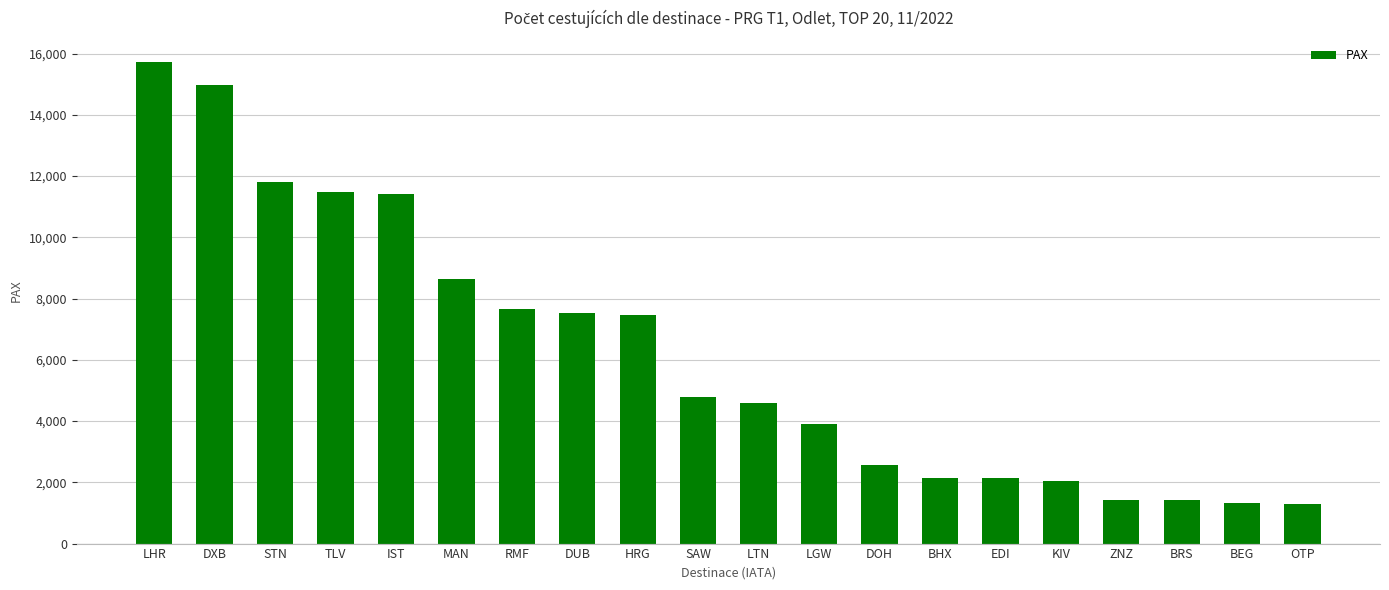

Which has a higher value, DXB or DUB?

DXB